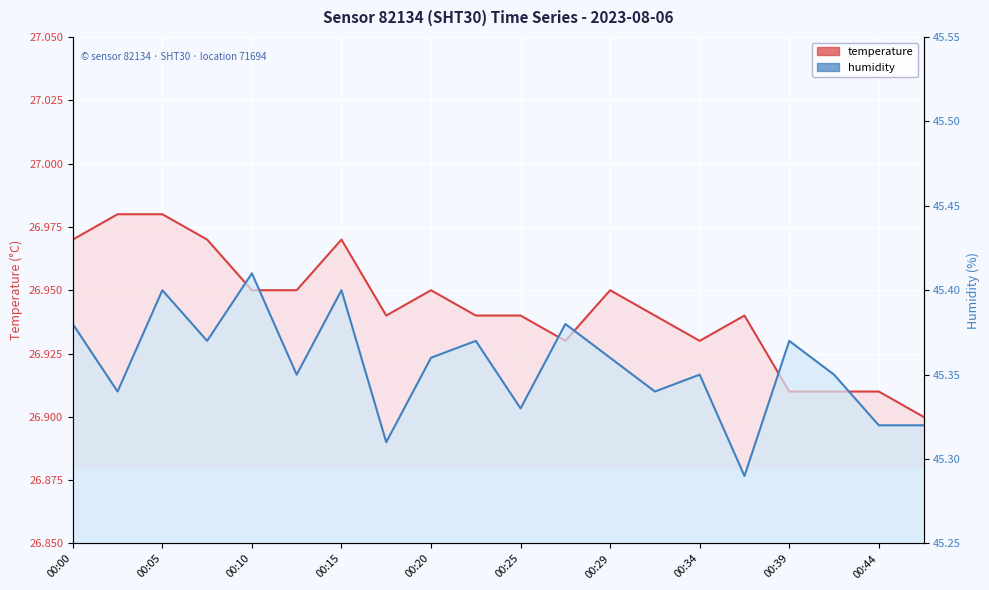

True or false: temperature and humidity intersect in this chart.

False